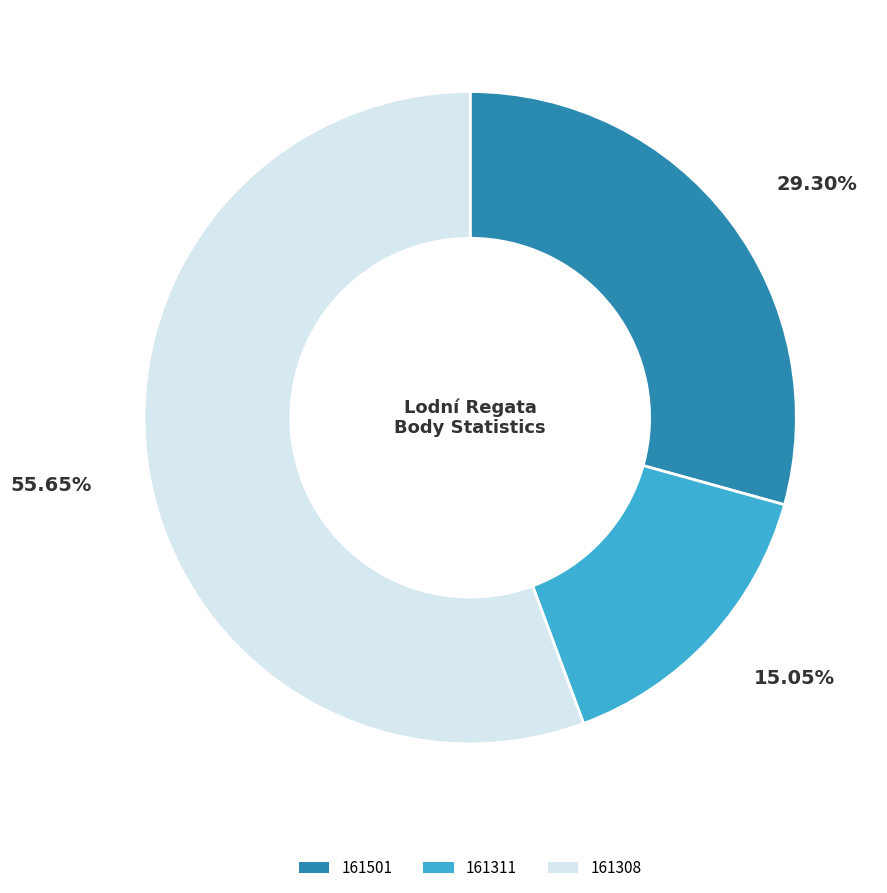

What percentage do 161308 and 161501 together represent?

84.9%